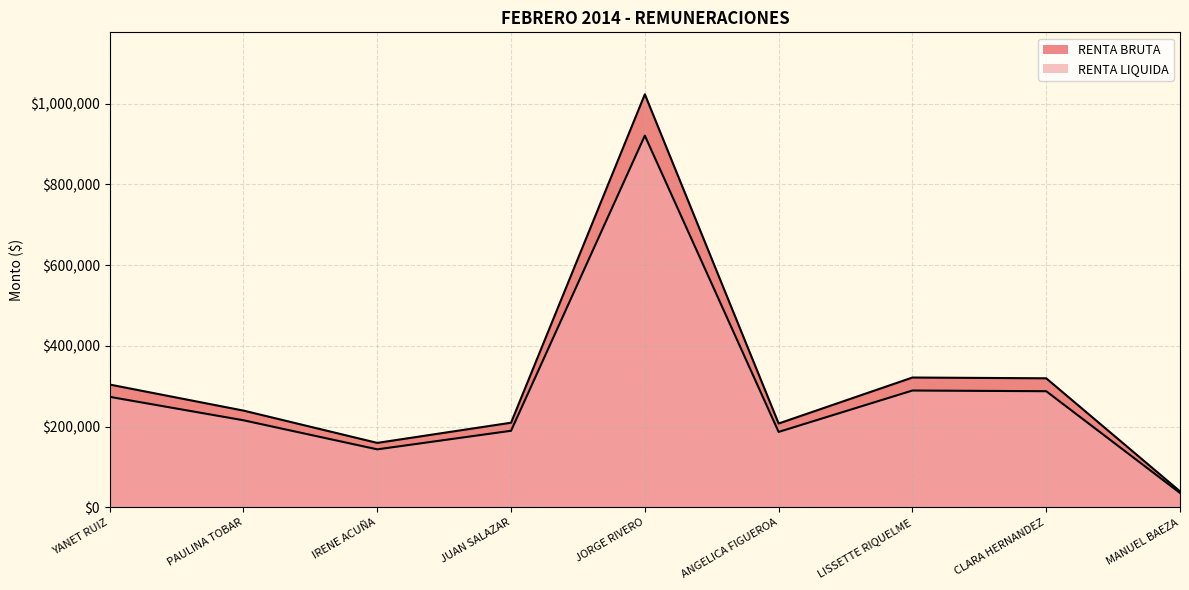

Rank the series by their average value, from lowest to highest.

RENTA LIQUIDA, RENTA BRUTA